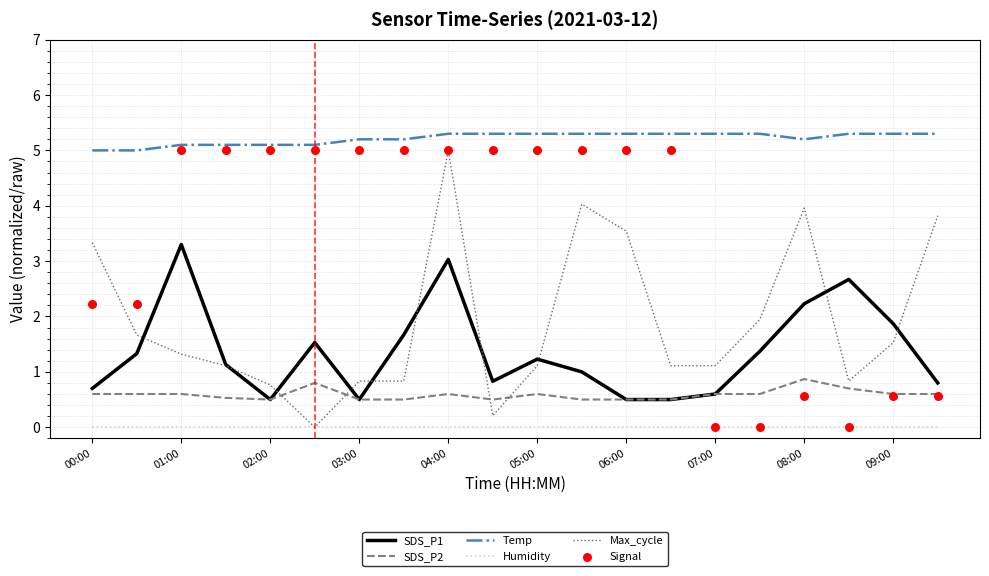

Is the value of SDS_P1 at 09:00 greater than the value of Temp at 01:00?

No